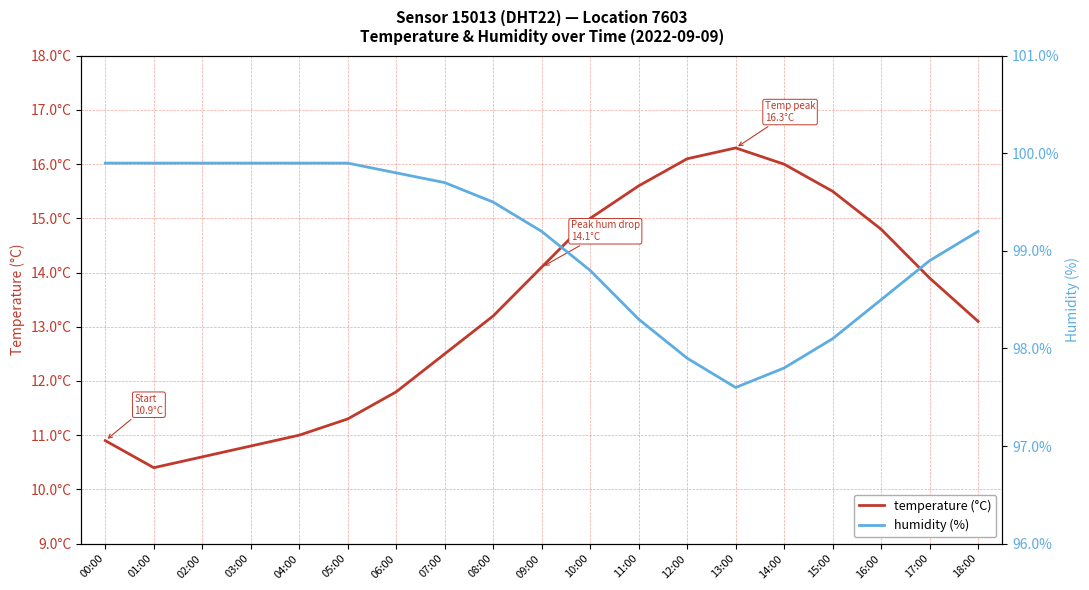

Which series changed the most between 06:00 and 11:00?

temperature